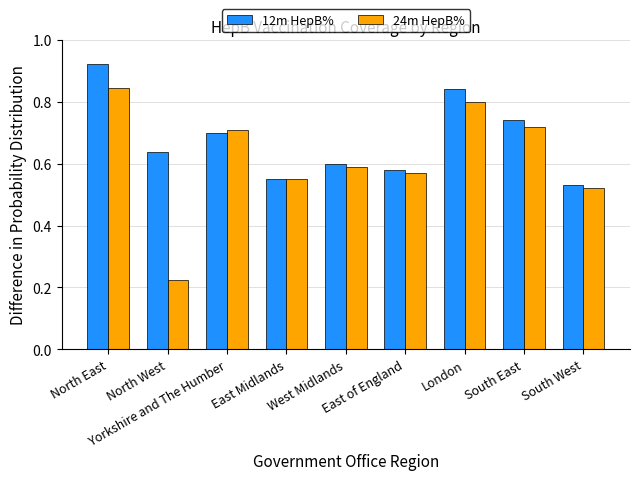

Count the number of data series in this chart.

2